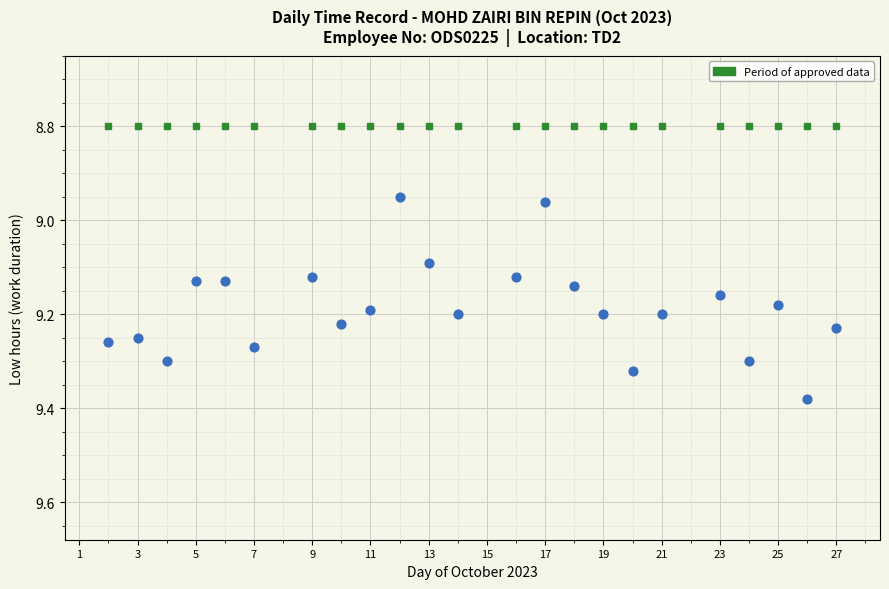

What is the range of X values (max minus min)?

25.0